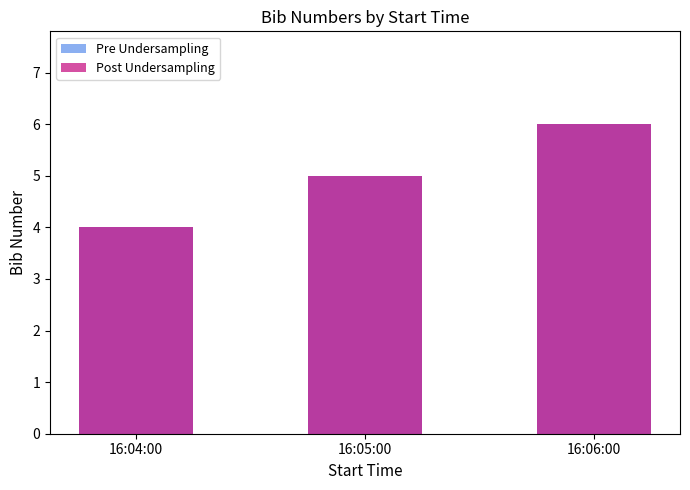

Where does the Pre Undersampling series first go above 5?

16:06:00